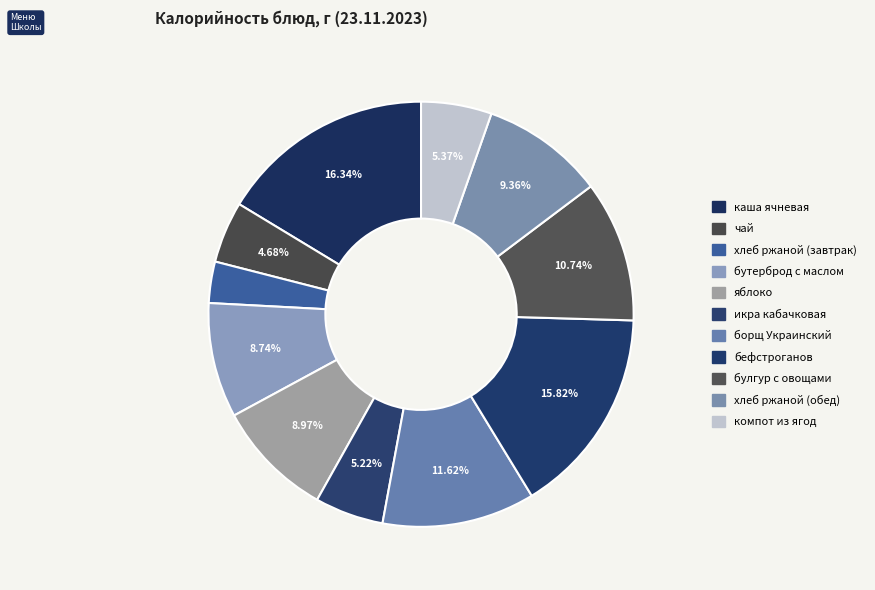

To the nearest percent, what percentage of the pie is хлеб ржаной (обед)?

9%